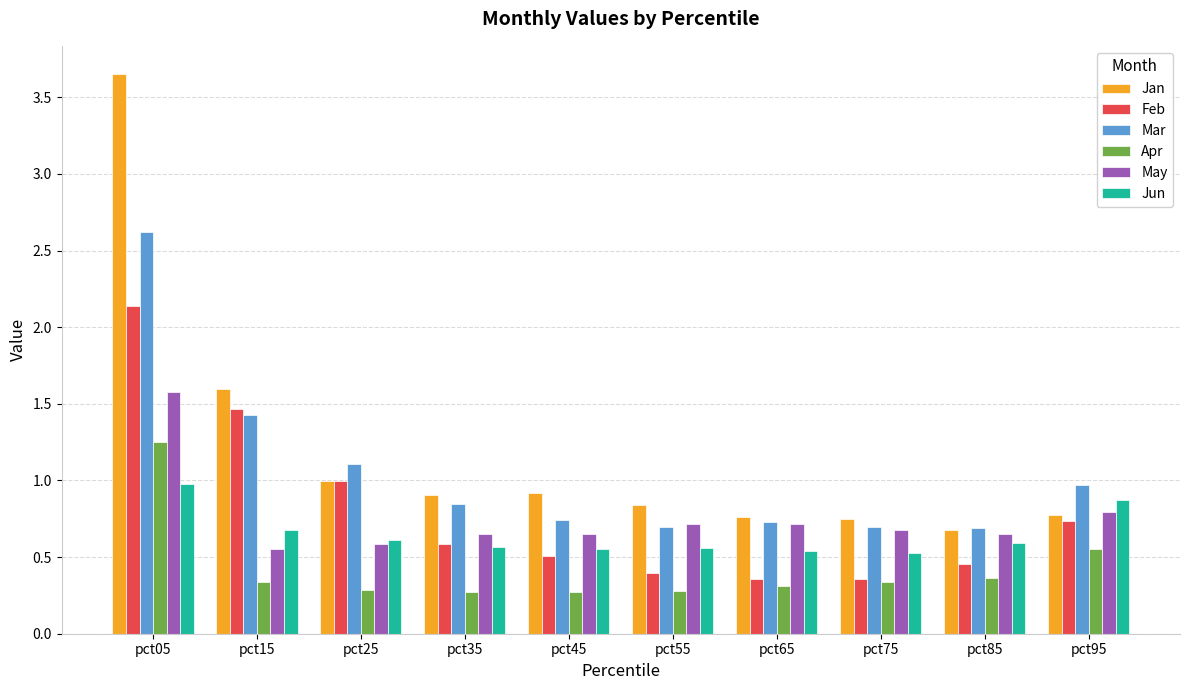

List the series in order of their peak value, highest first.

Jan, Mar, Feb, May, Apr, Jun